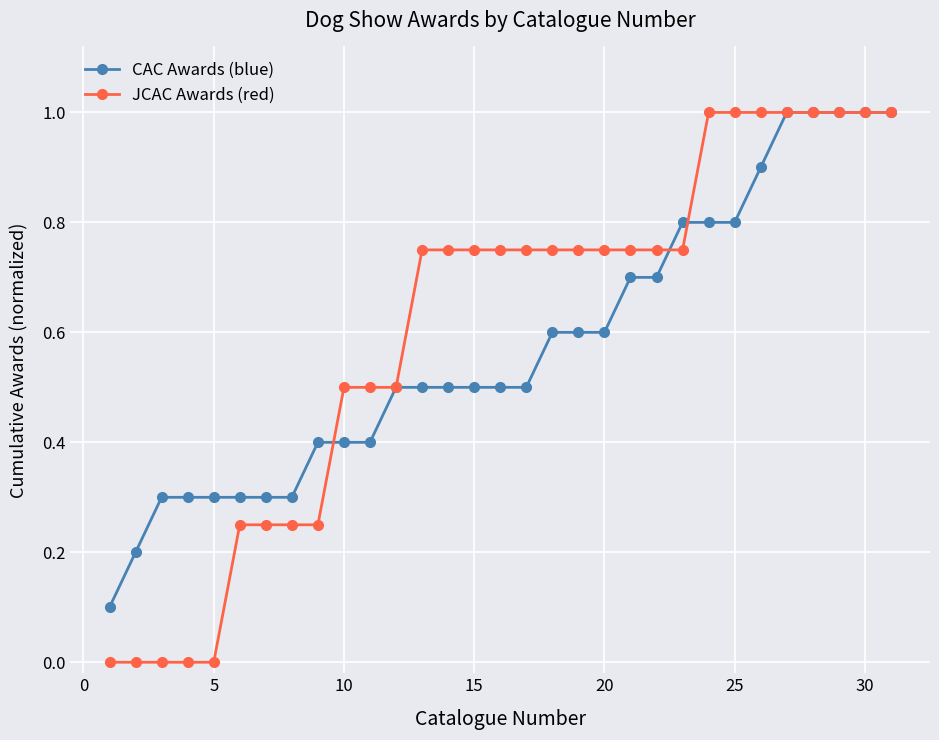

Which series has the largest range (max minus min)?

JCAC Awards (red)